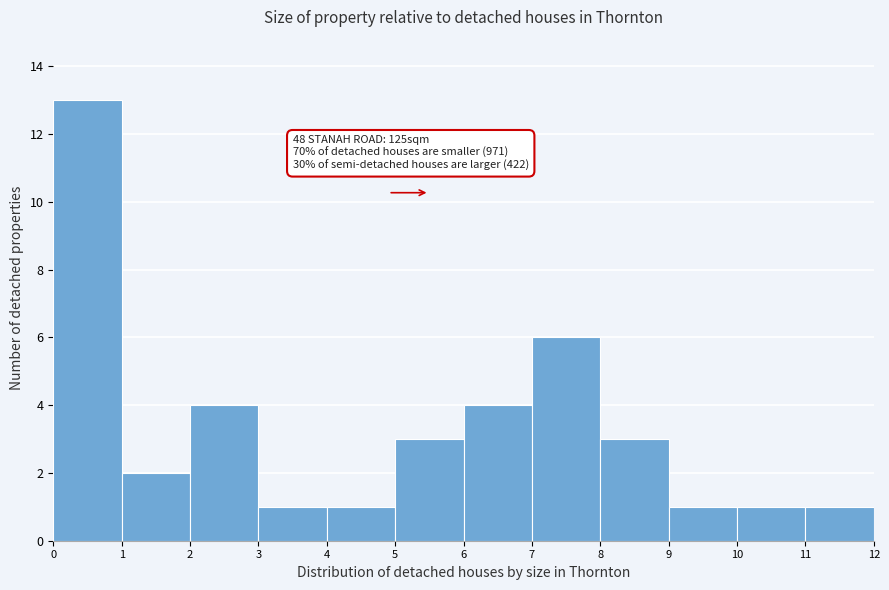

Over which range of the x-axis is the bar tallest?

0 to 1